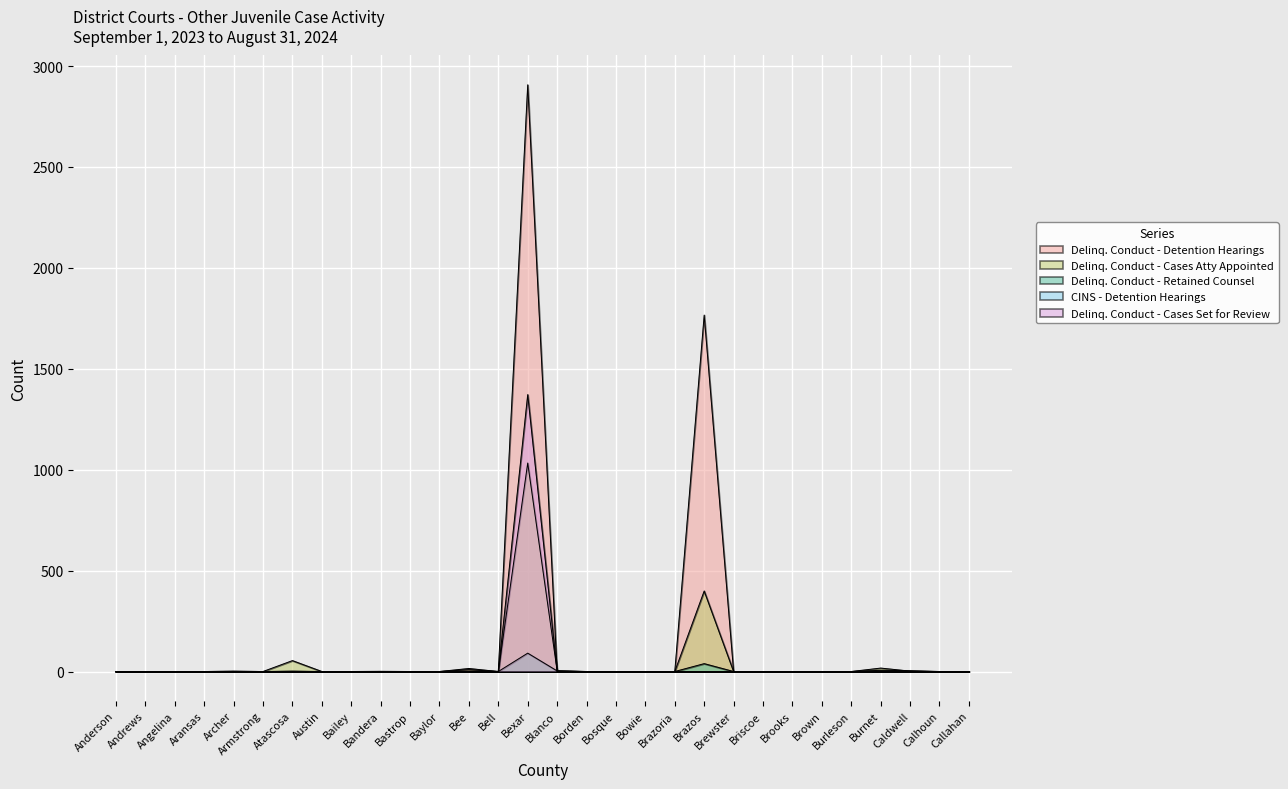

Which has a higher value, Brazoria or Brooks?

Brazoria